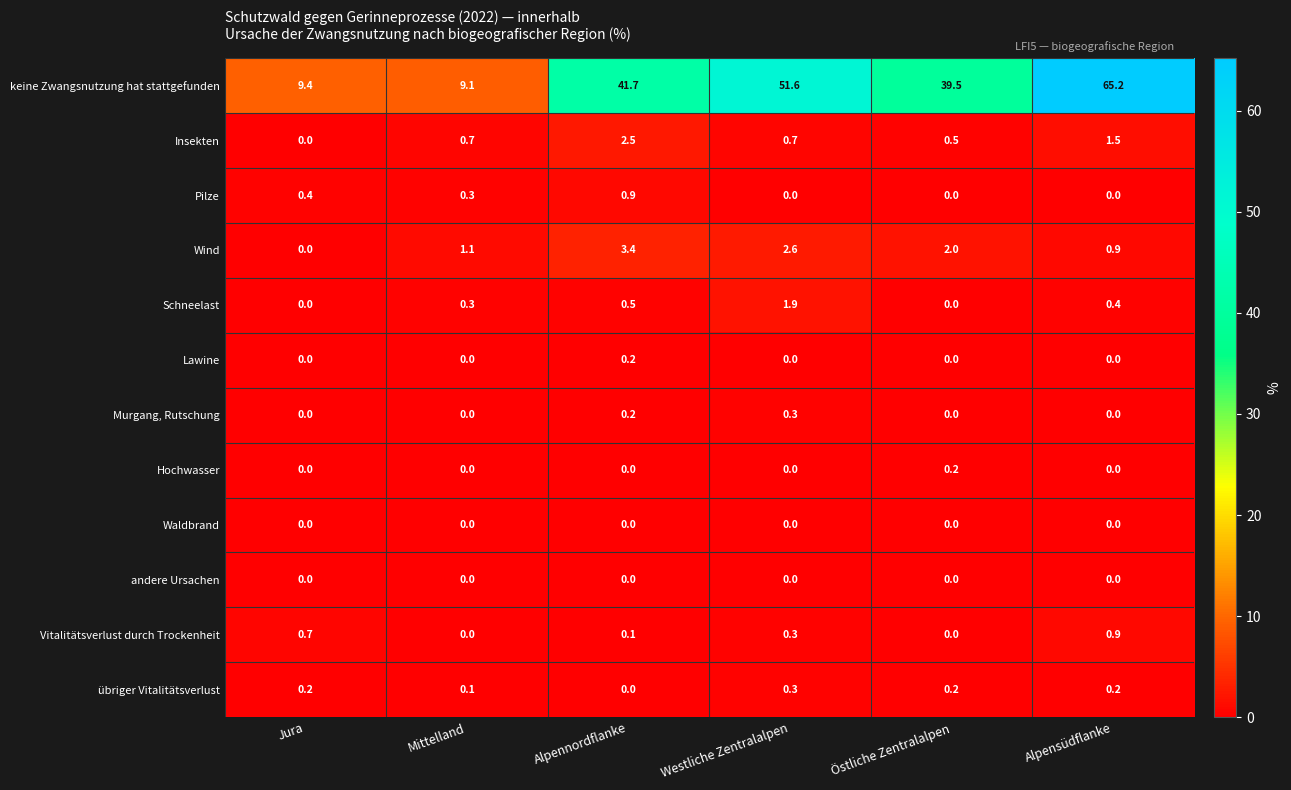

What is the difference between the second highest and minimum values in the Wind series?

2.6